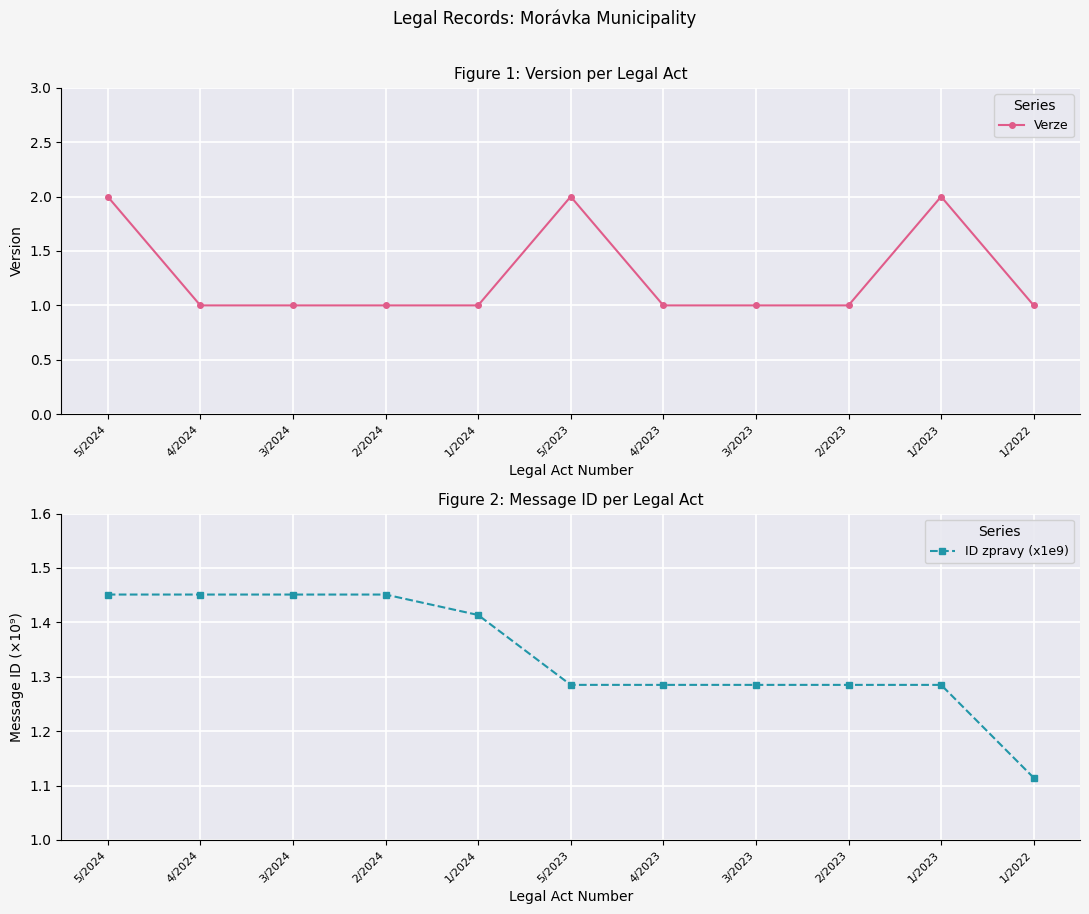

Is the value of Verze at 1/2024 greater than the value of ID zpravy (x1e9) at 2/2024?

No